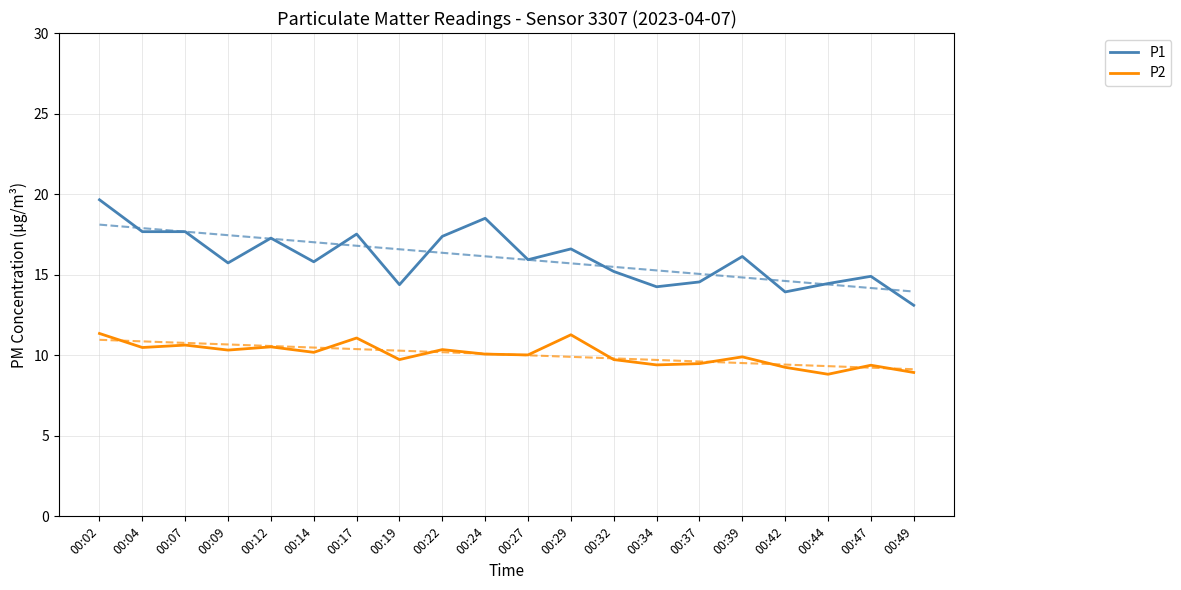

Rank the categories by P1 value from lowest to highest.

00:49, 00:42, 00:34, 00:19, 00:44, 00:37, 00:47, 00:32, 00:09, 00:14, 00:27, 00:39, 00:29, 00:12, 00:22, 00:17, 00:04, 00:07, 00:24, 00:02